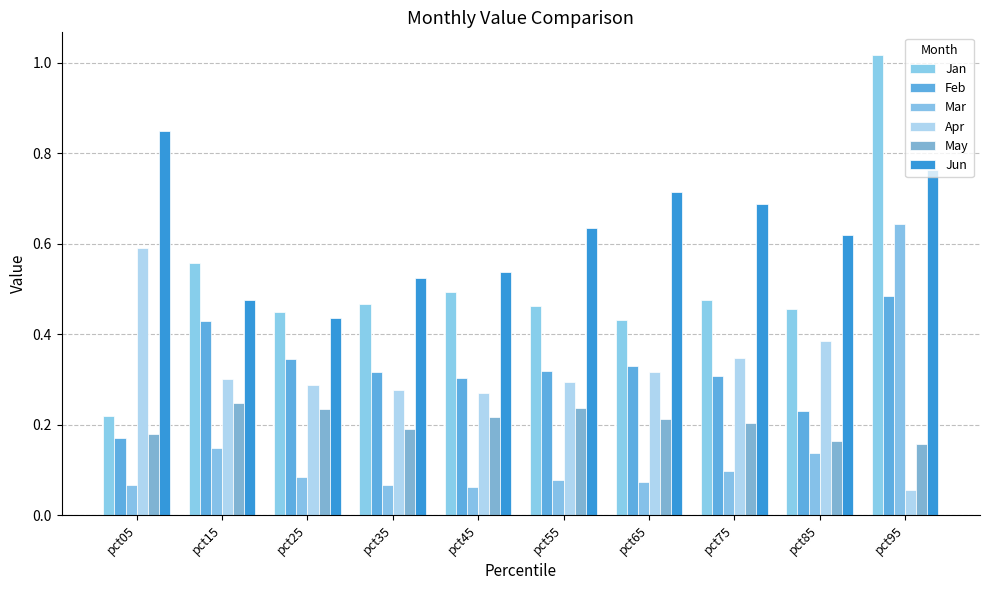

Is the value of May at pct05 greater than the value of Mar at pct35?

Yes